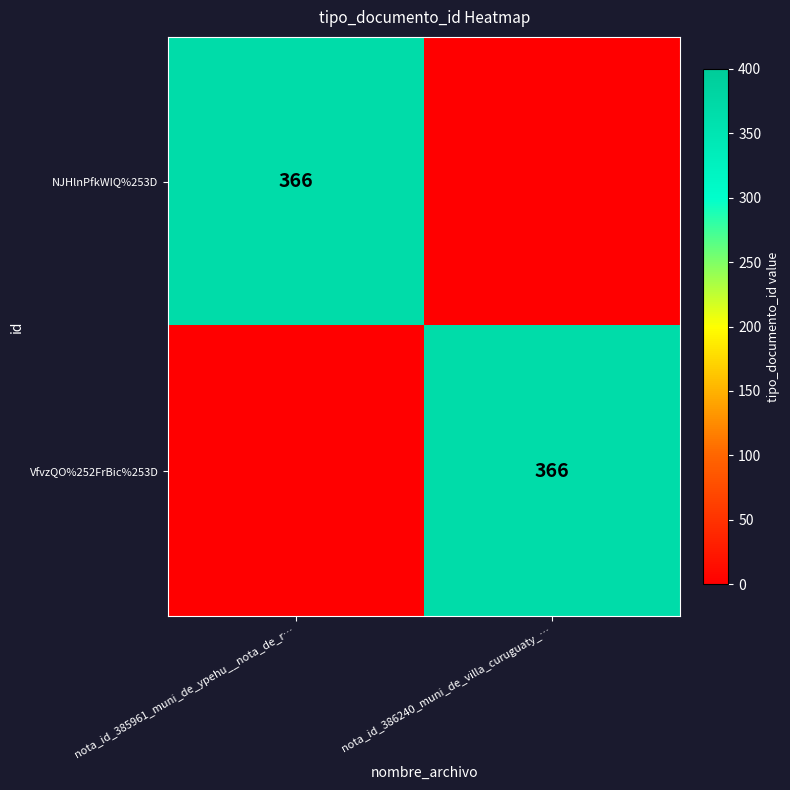

The NJHlnPfkWIQ%253D series shows 487 at nota_id_385961_muni_de_ypehu__nota_de_r…. True or false?

False